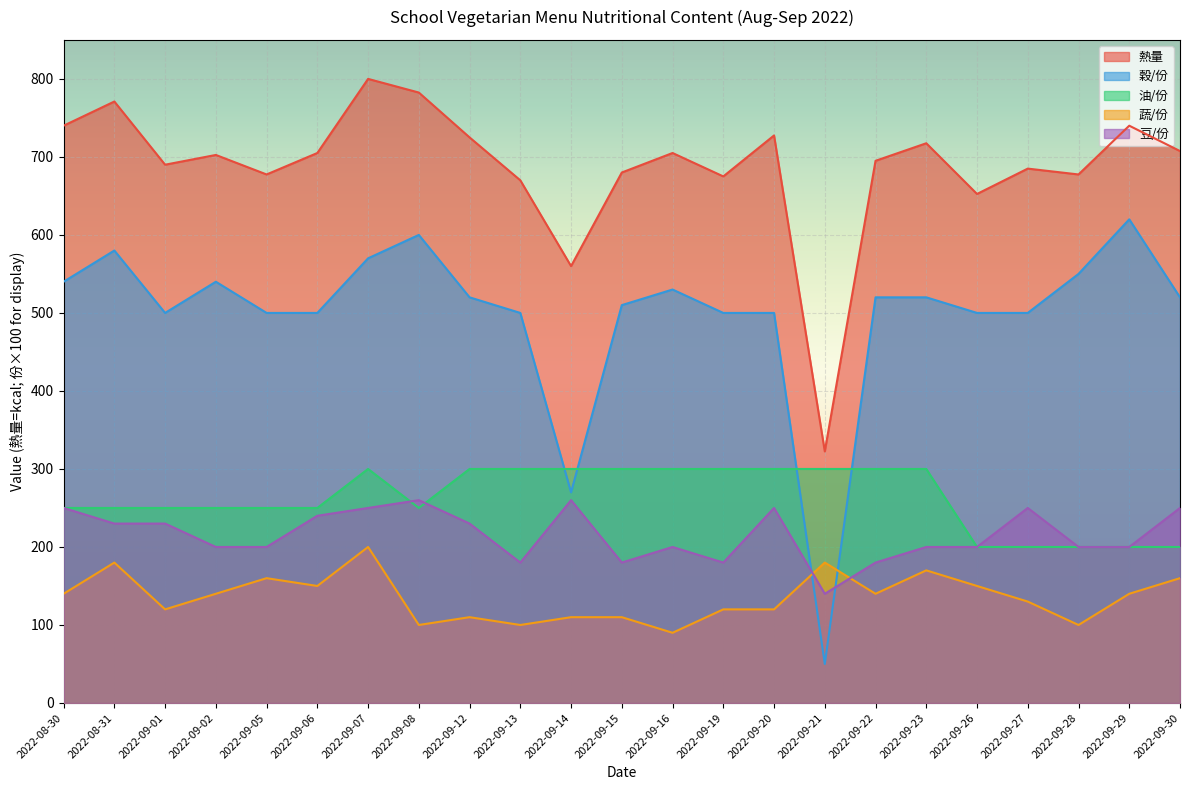

What is the label of the 23rd point from the left?

2022-09-30